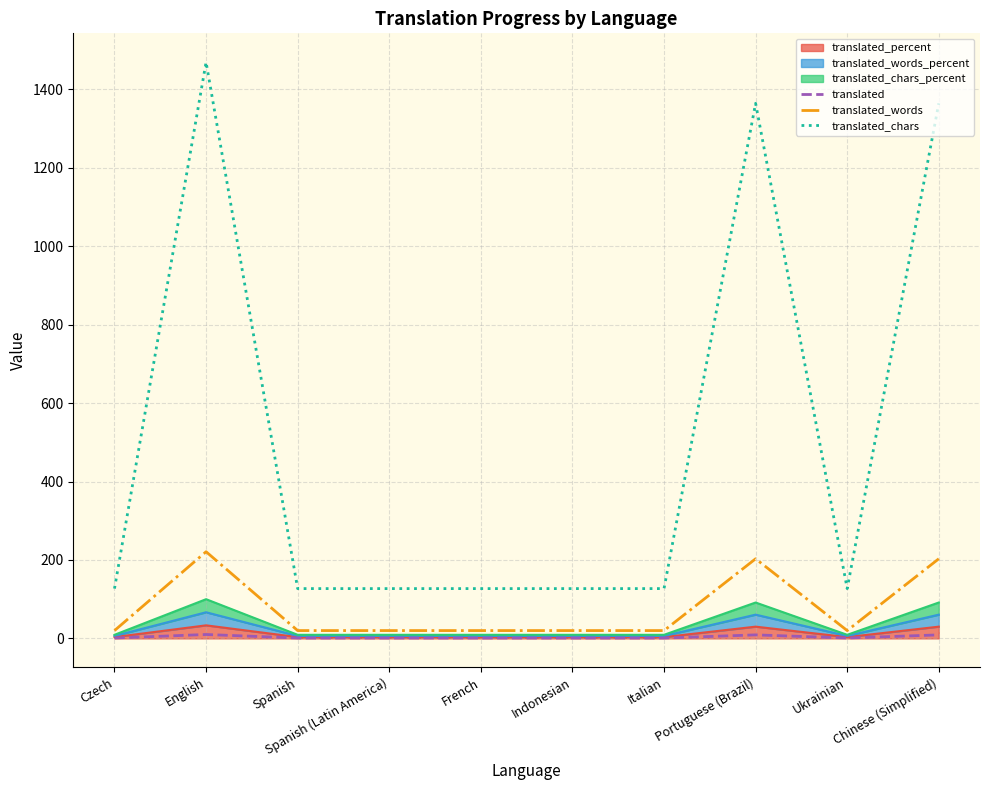

Where is the first local minimum for translated?

Ukrainian